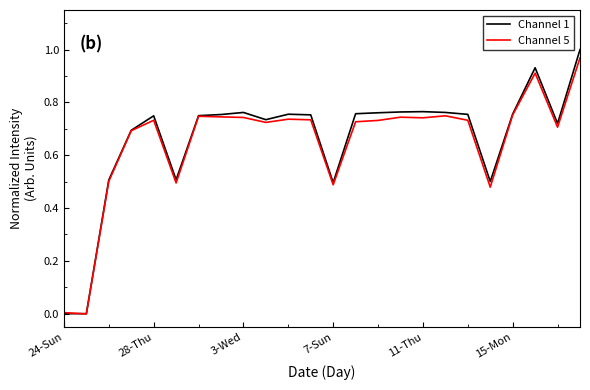

Which series has the largest range (max minus min)?

Channel 1